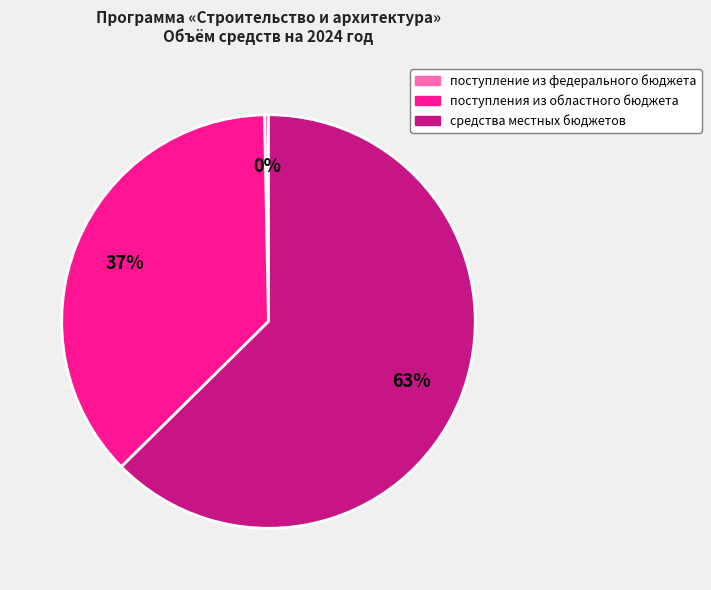

Does any single category account for the majority?

Yes